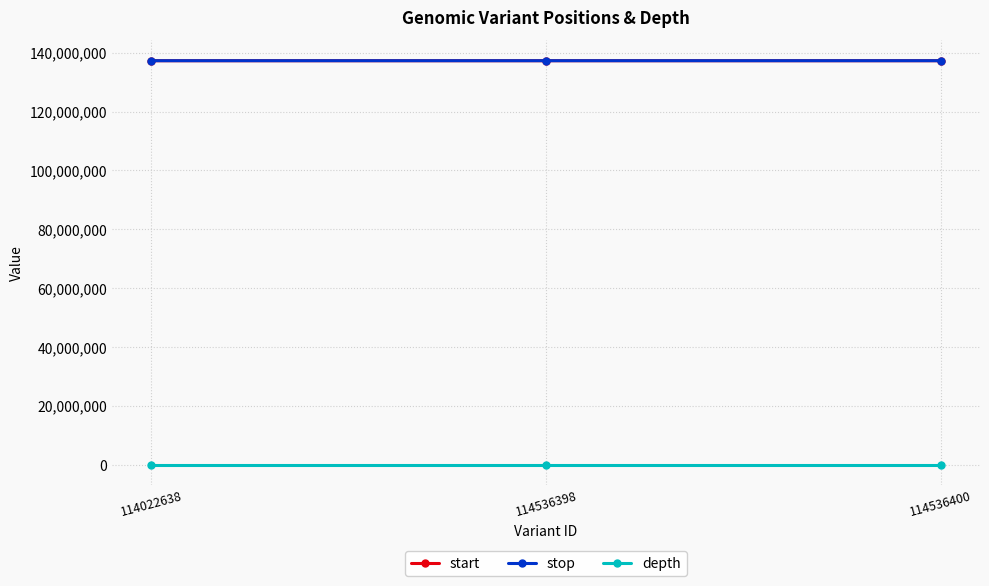

True or false: depth has a value of 25 at 114022638.

True